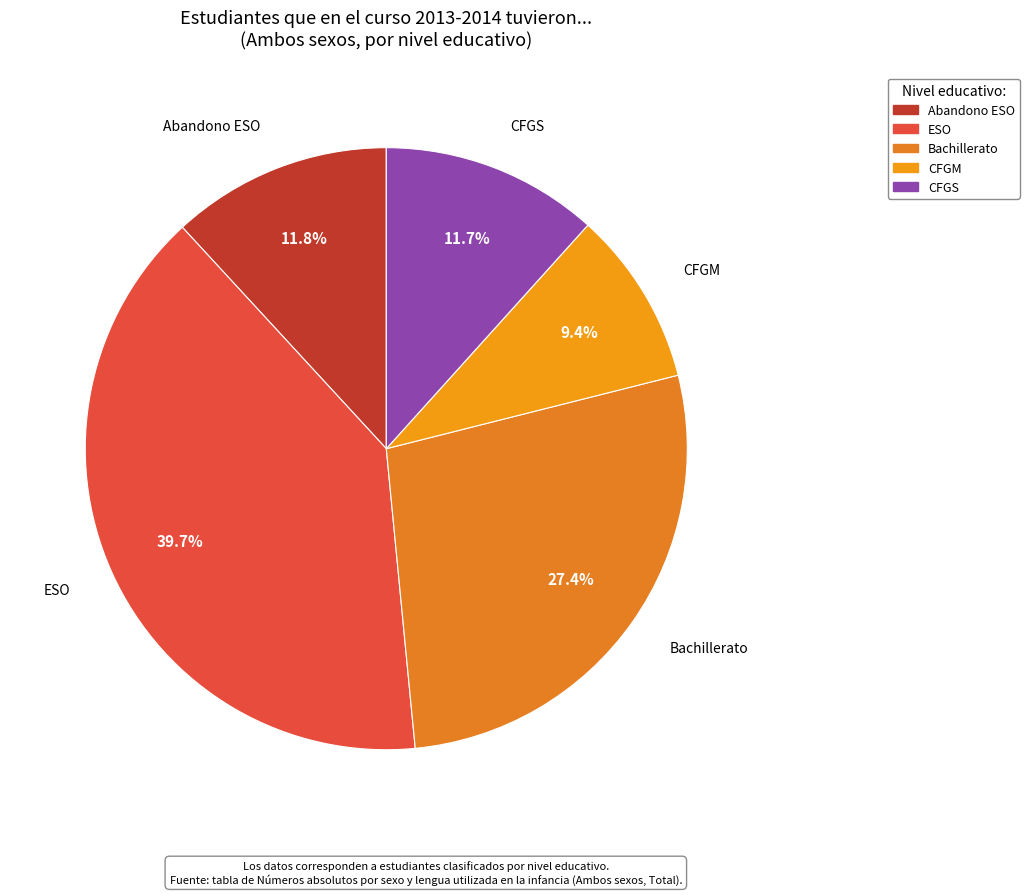

What is the total percentage of Abandono ESO and ESO?

51.5%